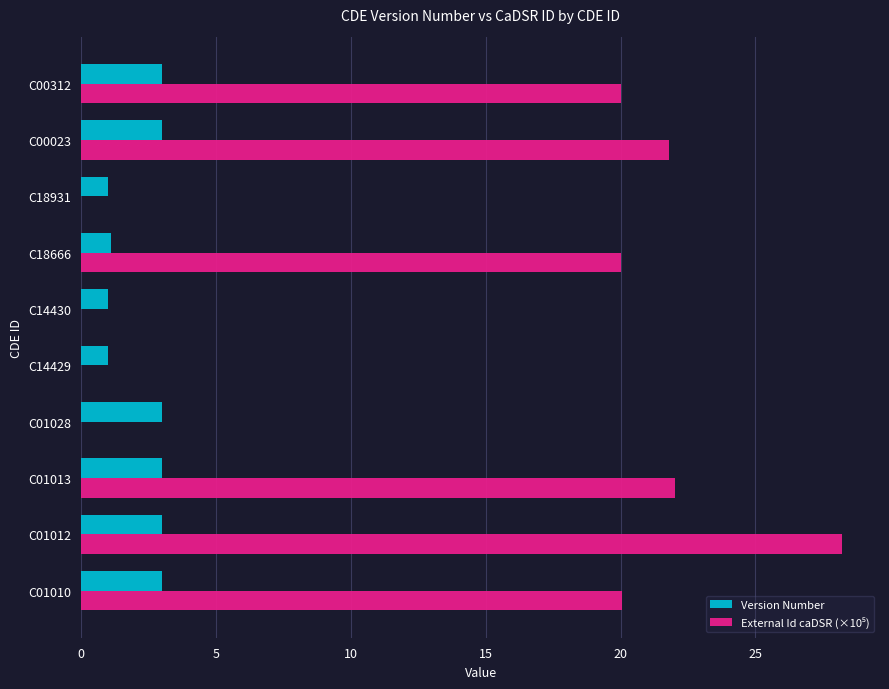

What is the total value across all series at C14429?

1.0